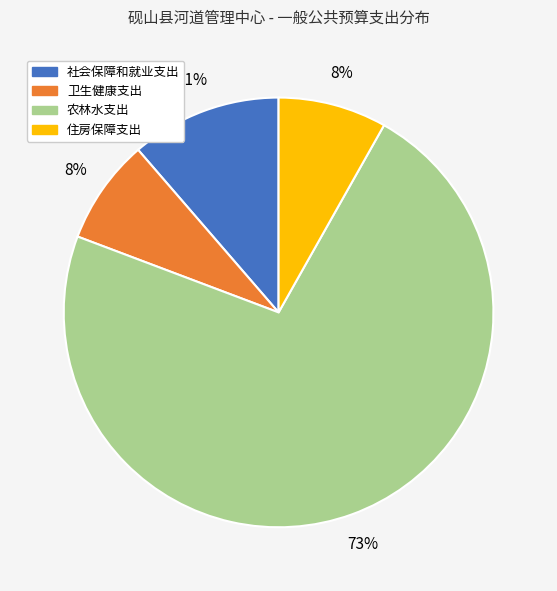

Is the sum of 农林水支出 and 社会保障和就业支出 greater than half?

Yes